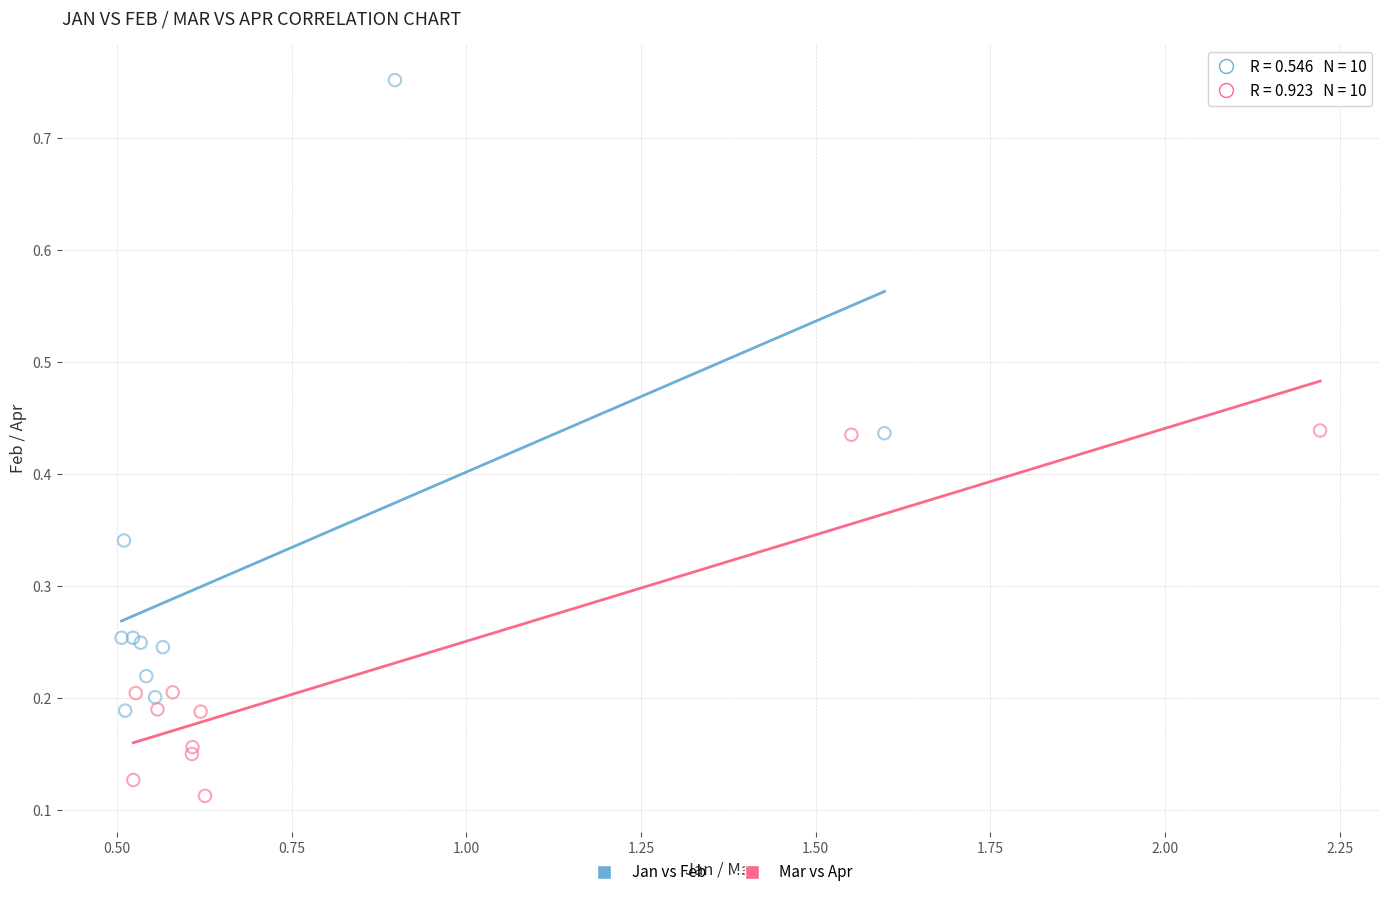

Which series reaches the minimum Y coordinate?

Mar vs Apr